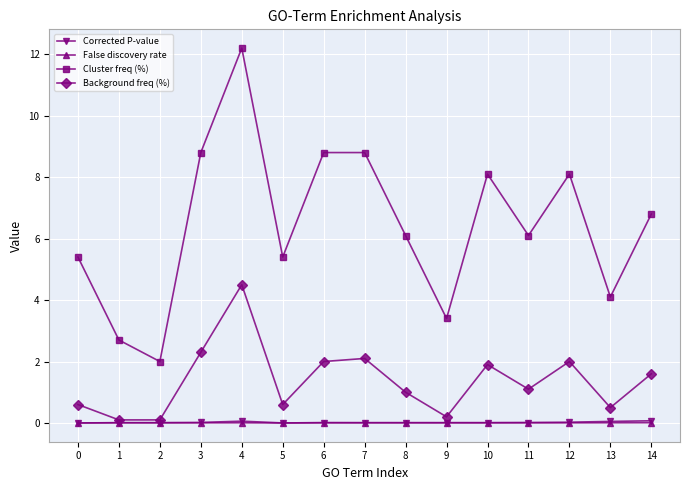

True or false: Corrected P-value and Cluster freq (%) intersect in this chart.

False